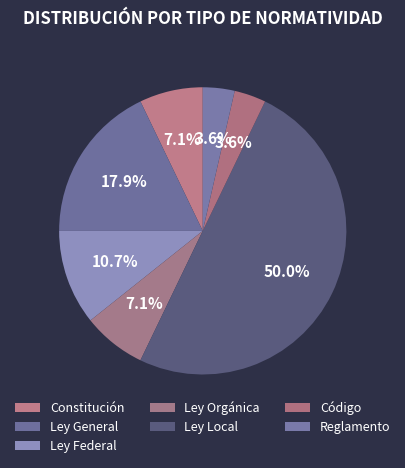

True or false: Ley Local accounts for 50% of the total.

True